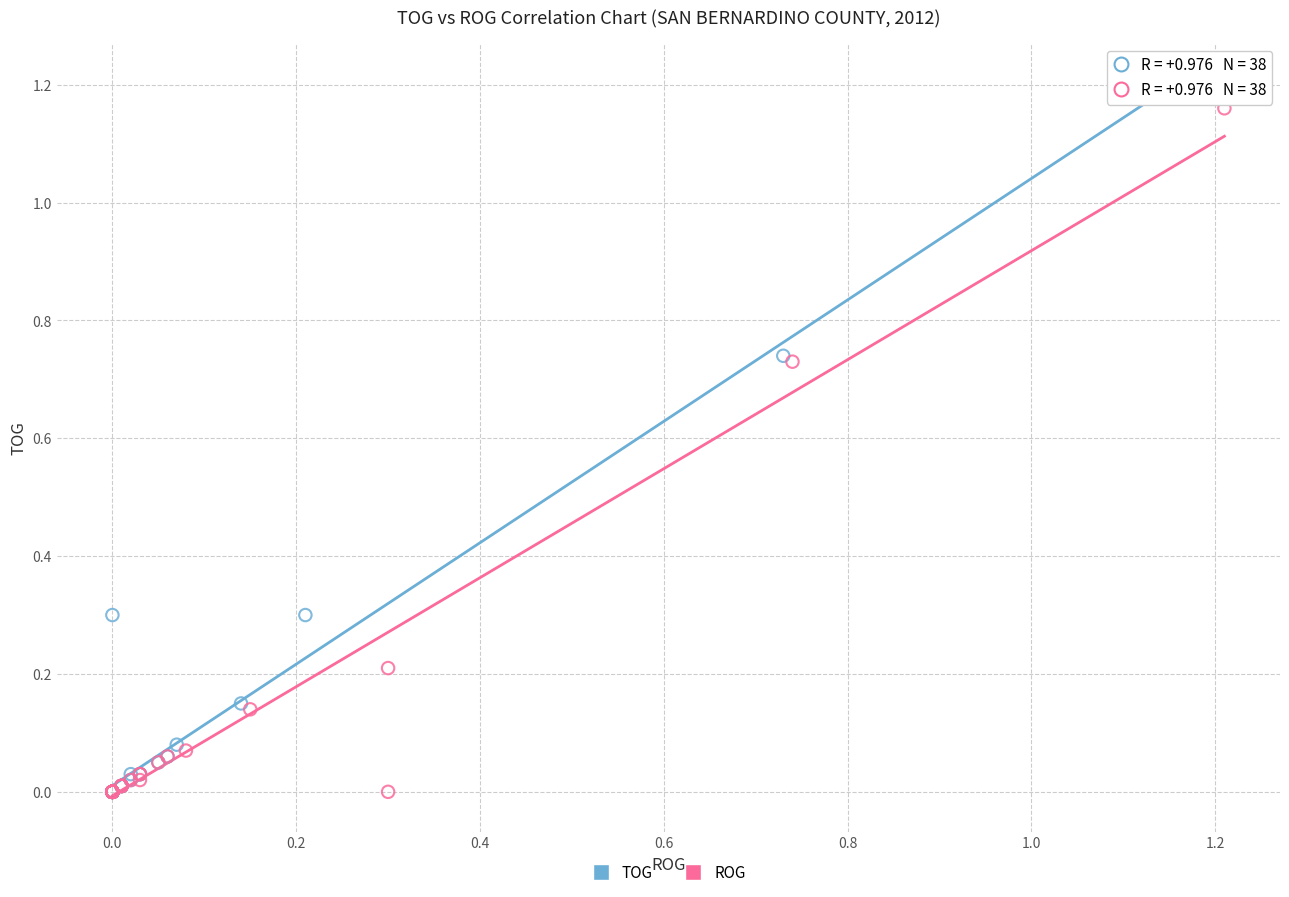

What are all the series names shown in the legend?

TOG, ROG